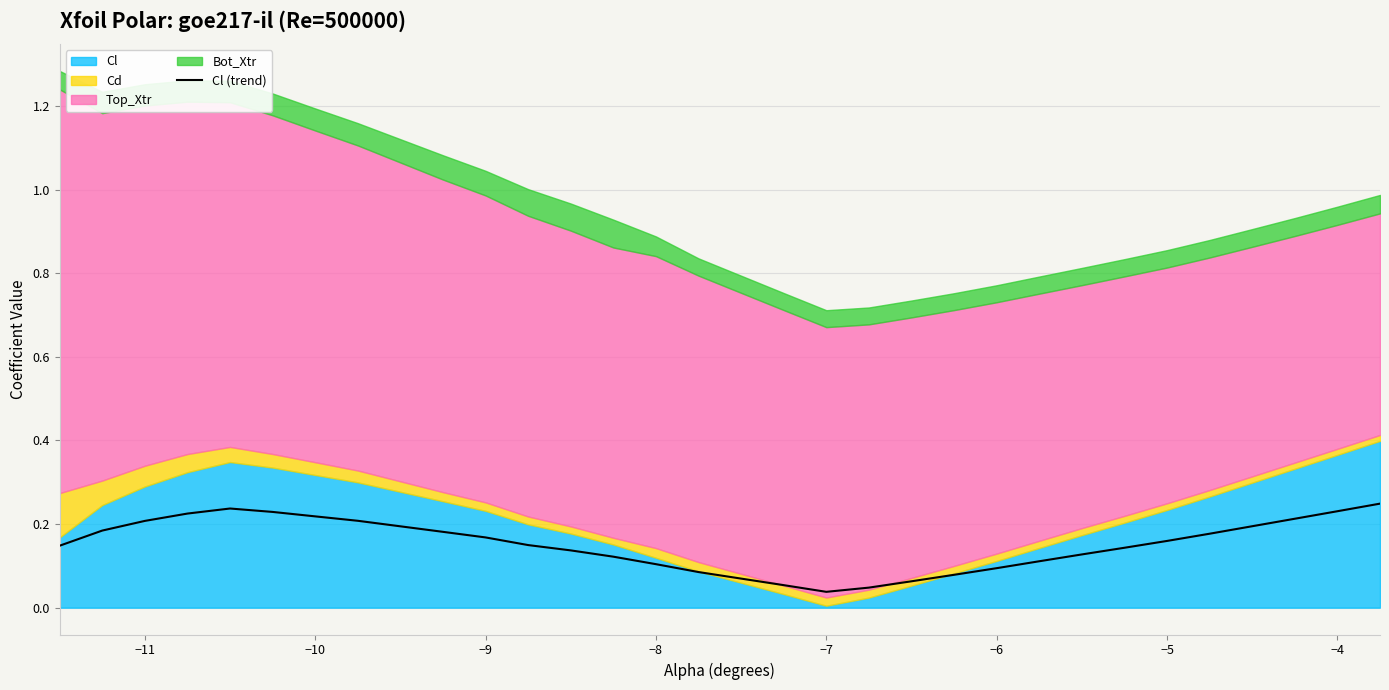

How many points are higher than both their immediate neighbors (excluding endpoints)?

1